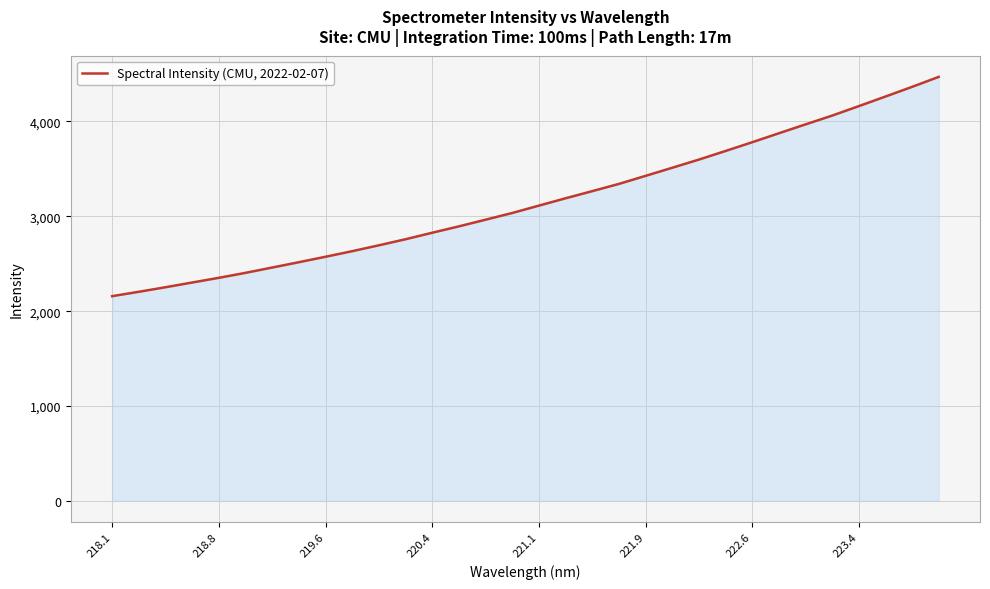

What is the difference between the maximum and minimum values?

2312.3